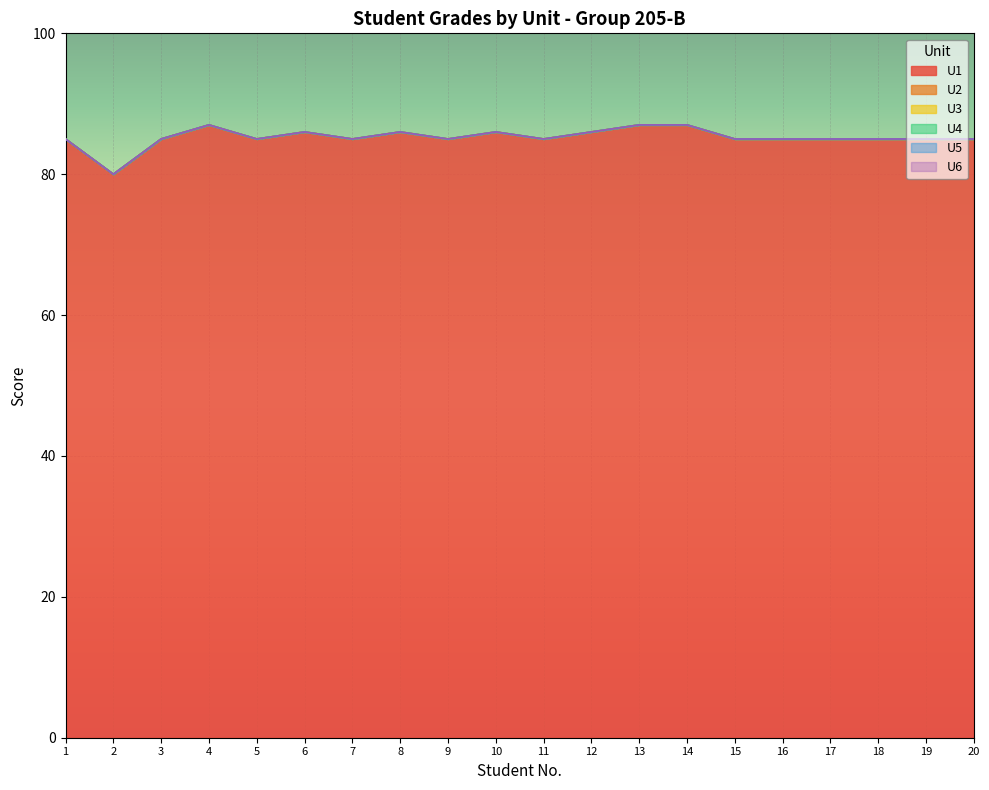

How many values in the U1 series are below 85?

1